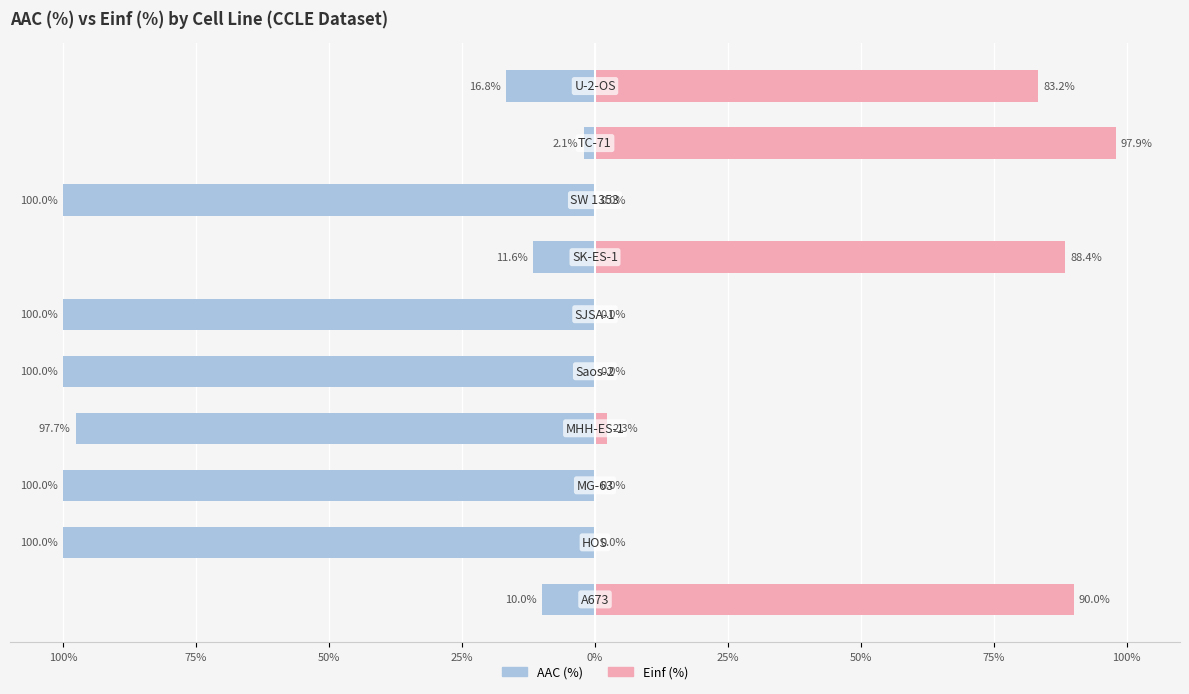

The AAC (%) series shows -2.1 at 100%. True or false?

True